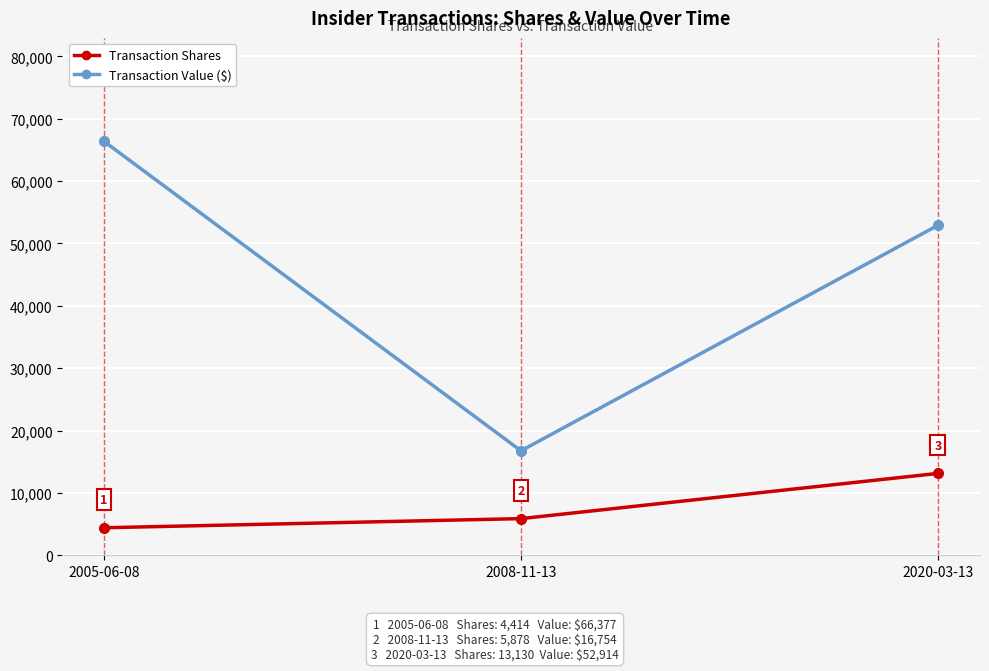

What position from the right is 2020-03-13?

1